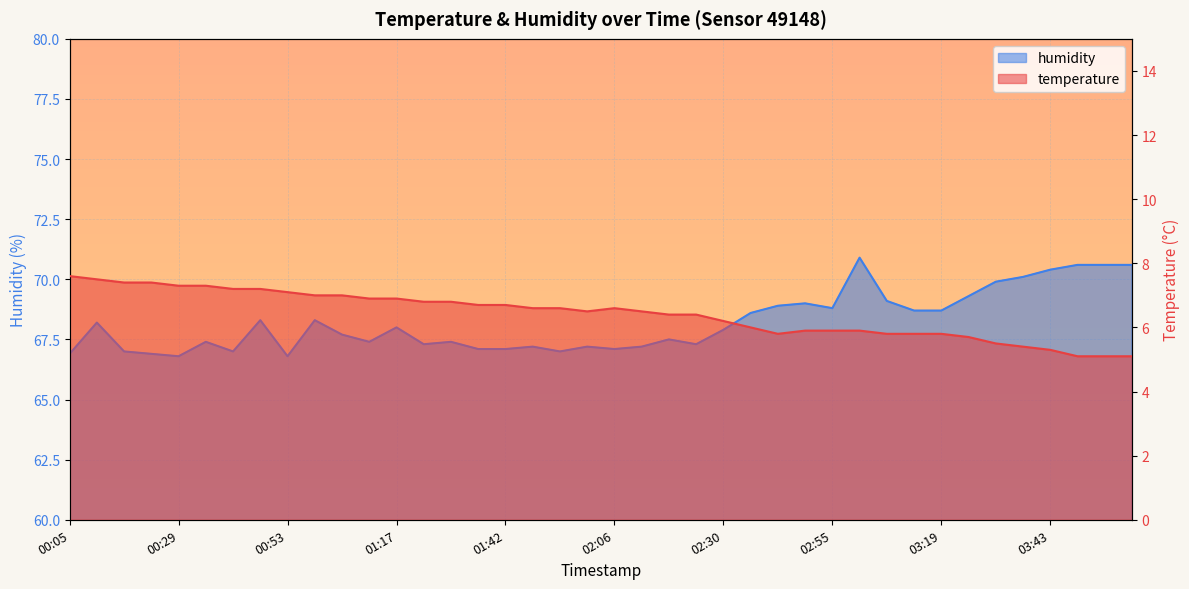

How many data points in humidity are above 67?

33